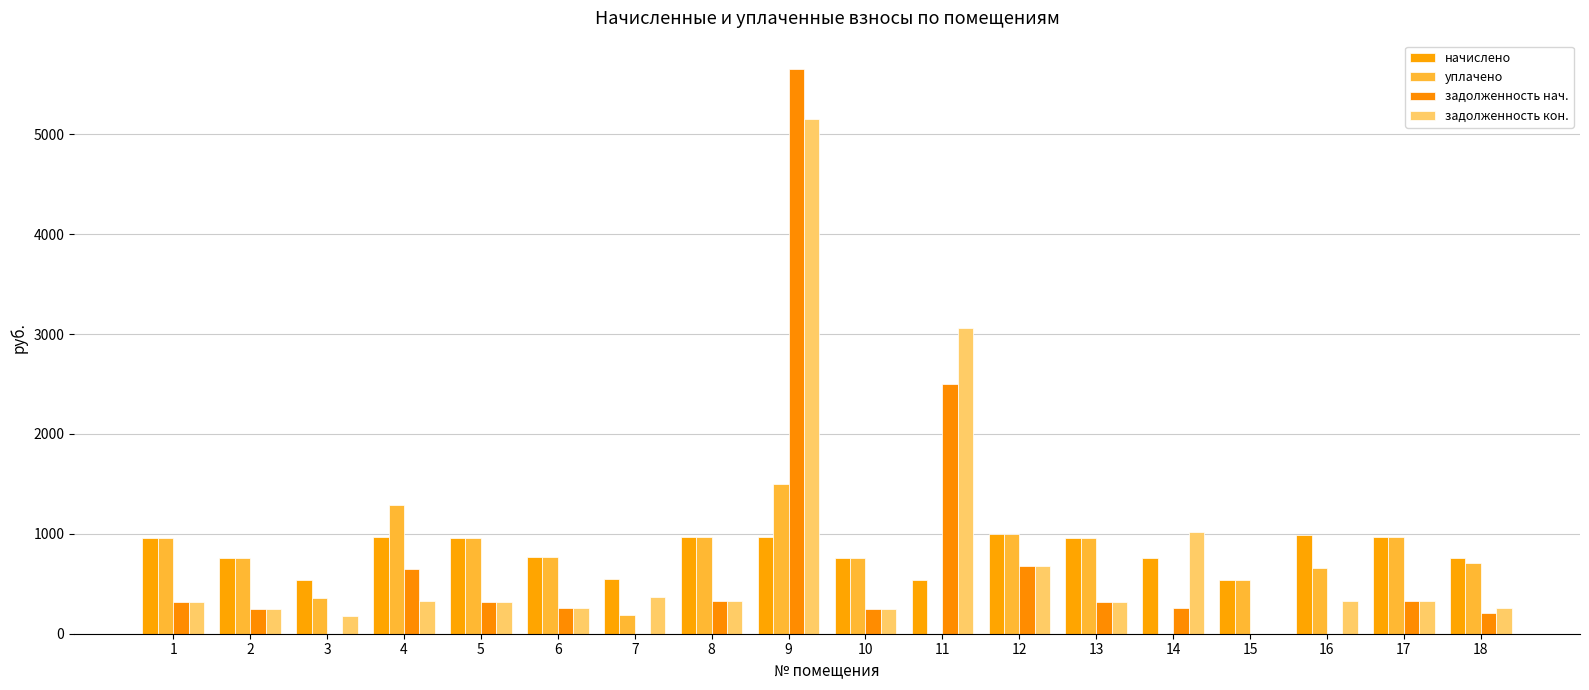

How many series are shown in this chart?

4